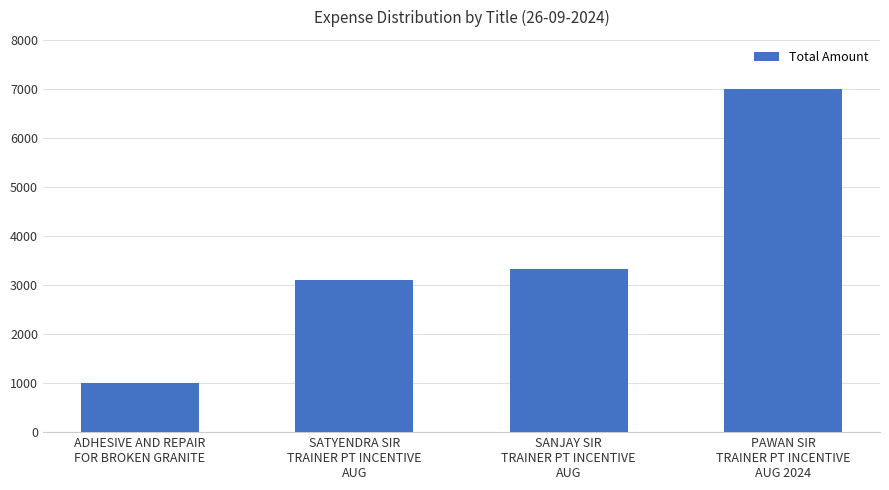

The chart shows a value of 1365 at SATYENDRA SIR
TRAINER PT INCENTIVE
AUG. True or false?

False